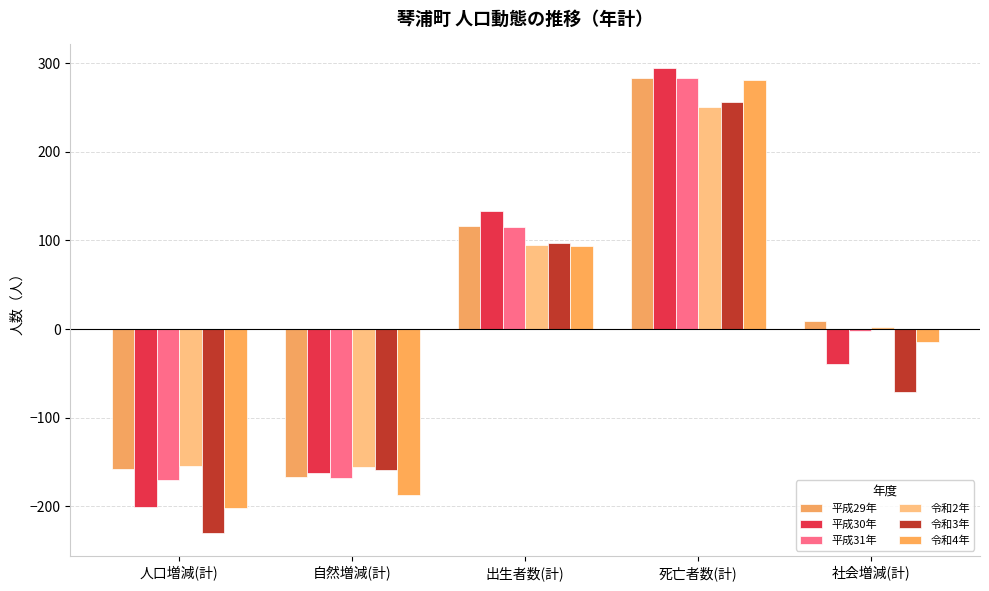

What are all the series names shown in the legend?

平成29年, 平成30年, 平成31年, 令和2年, 令和3年, 令和4年